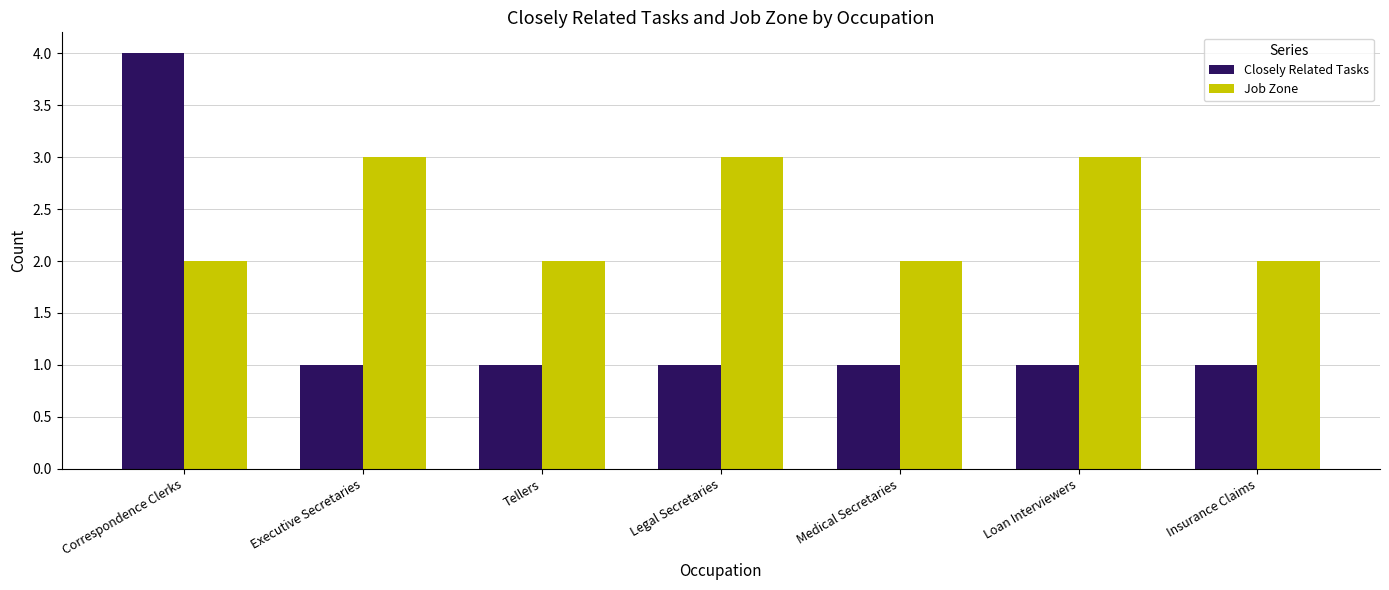

Between Correspondence Clerks and Insurance Claims, which series saw the biggest shift?

Closely Related Tasks